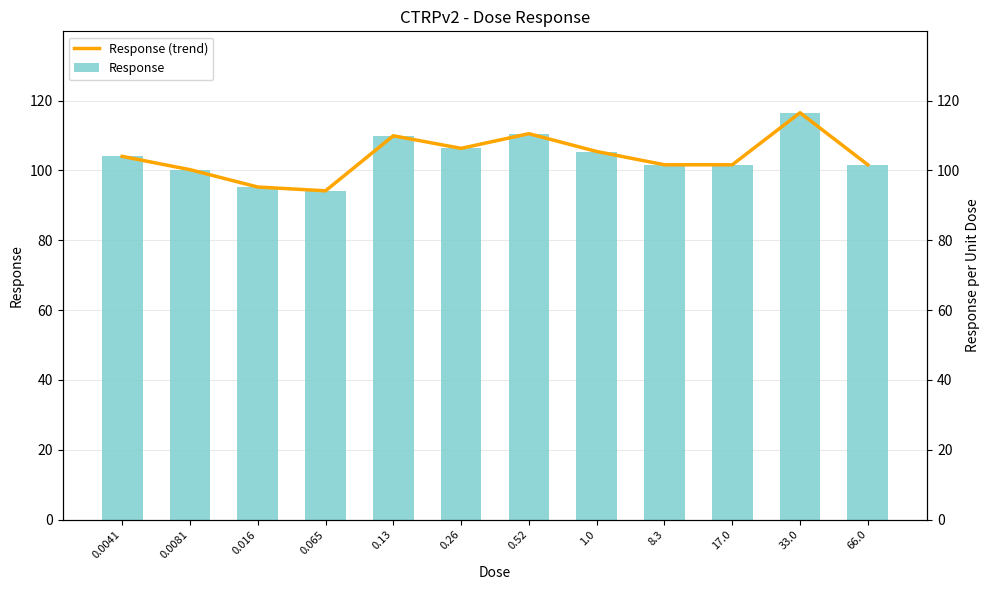

Are the bars grouped side by side (vs. stacked)?

Yes